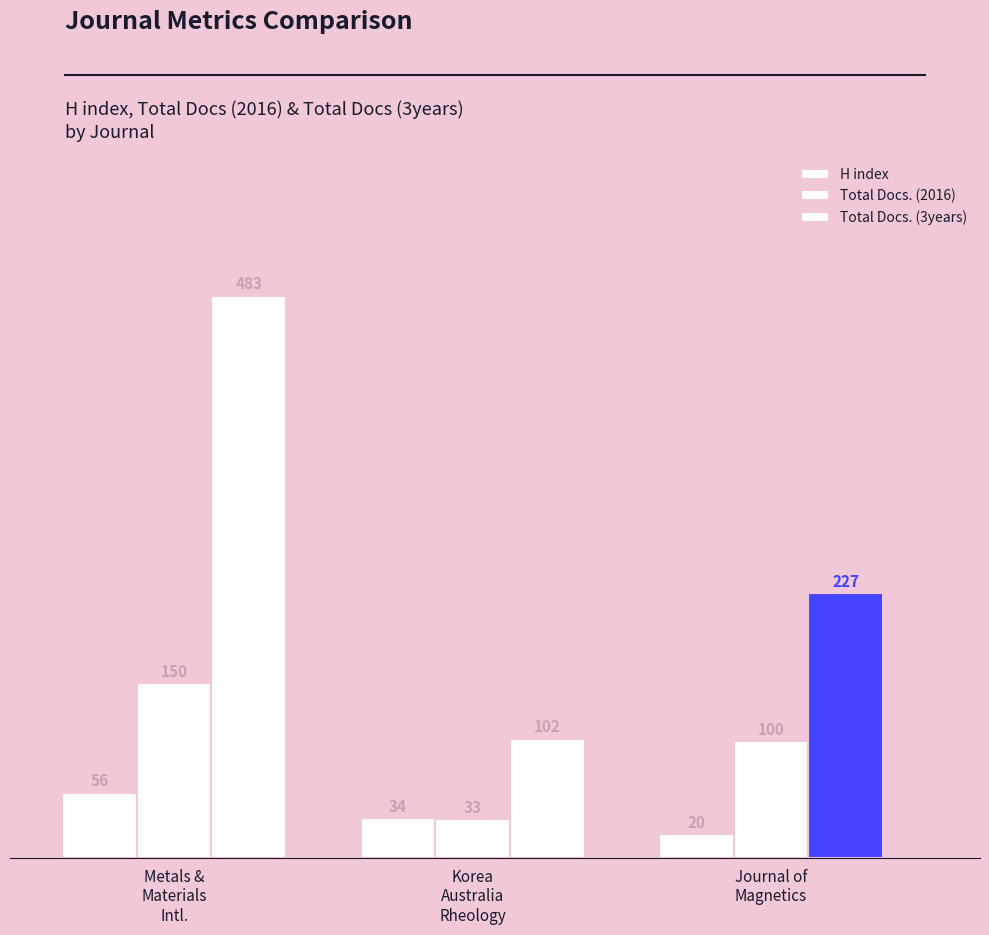

At how many categories does at least one series exceed 192?

2